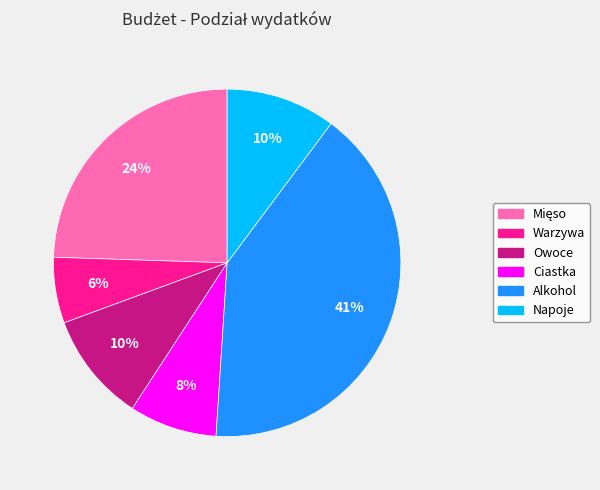

Does any single category account for the majority?

No